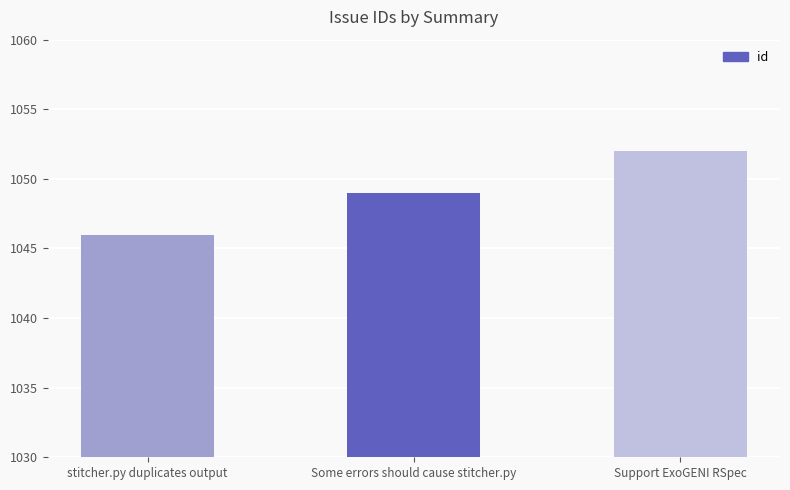

Approximately how many times larger is the value at Some errors should cause stitcher.py compared to stitcher.py duplicates output?

1.0